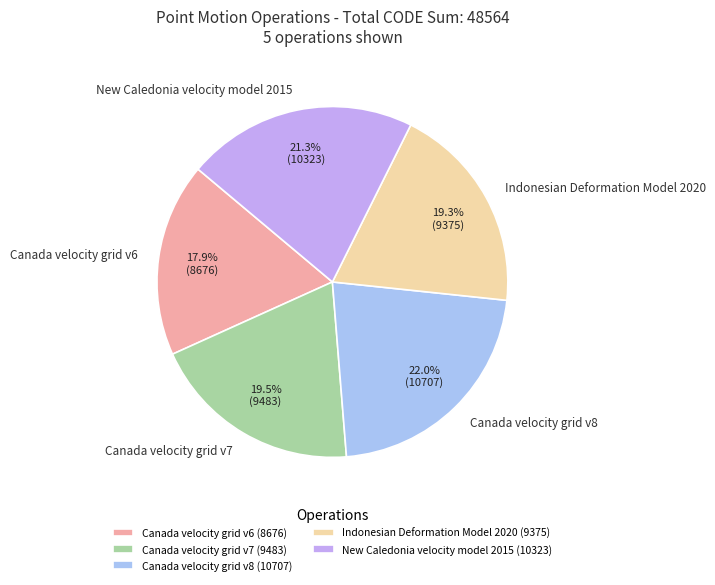

Does any single category account for the majority?

No